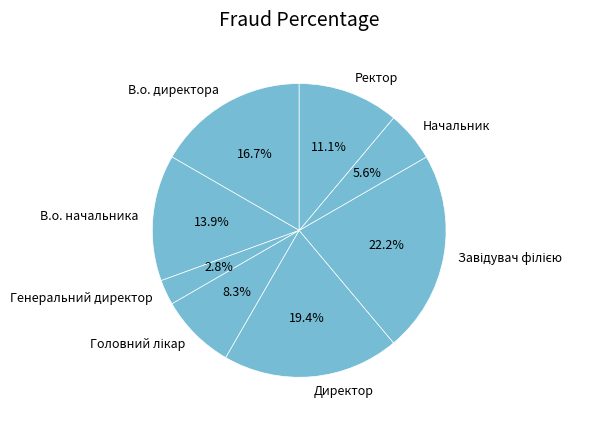

Count the number of slices in the pie.

8